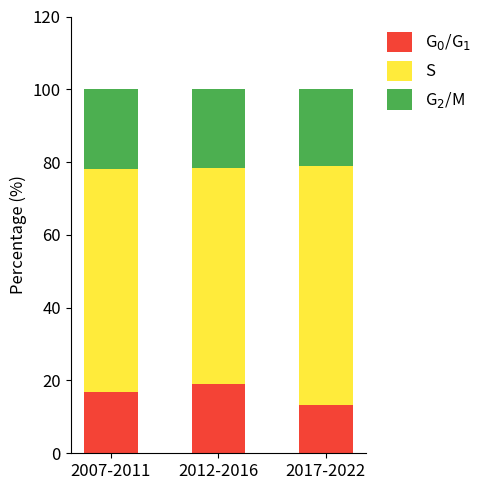

What is the total value across all series at 2017-2022?

100.0